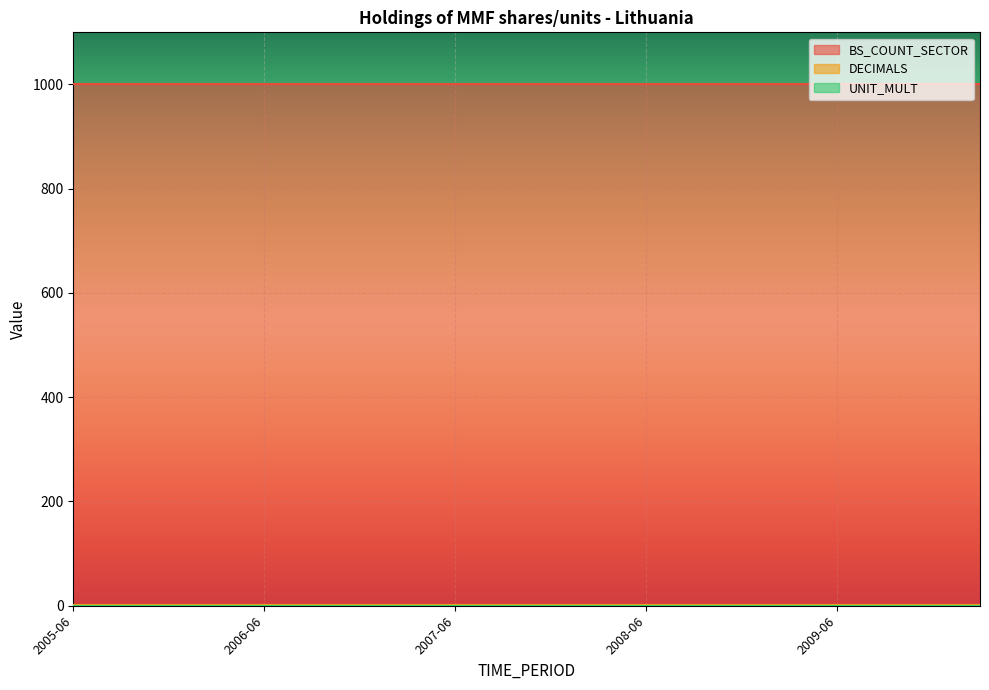

Reading left to right, transcribe all the data shown in this chart.

BS_COUNT_SECTOR: 2005-06=1000	2005-09=1000	2005-12=1000	2006-03=1000	2006-06=1000	2006-09=1000	2006-12=1000	2007-03=1000	2007-06=1000	2007-09=1000	2007-12=1000	2008-03=1000	2008-06=1000	2008-09=1000	2008-12=1000	2009-03=1000	2009-06=1000	2009-09=1000	2009-12=1000	2010-03=1000
DECIMALS: 2005-06=1	2005-09=1	2005-12=1	2006-03=1	2006-06=1	2006-09=1	2006-12=1	2007-03=1	2007-06=1	2007-09=1	2007-12=1	2008-03=1	2008-06=1	2008-09=1	2008-12=1	2009-03=1	2009-06=1	2009-09=1	2009-12=1	2010-03=1
UNIT_MULT: 2005-06=0	2005-09=0	2005-12=0	2006-03=0	2006-06=0	2006-09=0	2006-12=0	2007-03=0	2007-06=0	2007-09=0	2007-12=0	2008-03=0	2008-06=0	2008-09=0	2008-12=0	2009-03=0	2009-06=0	2009-09=0	2009-12=0	2010-03=0